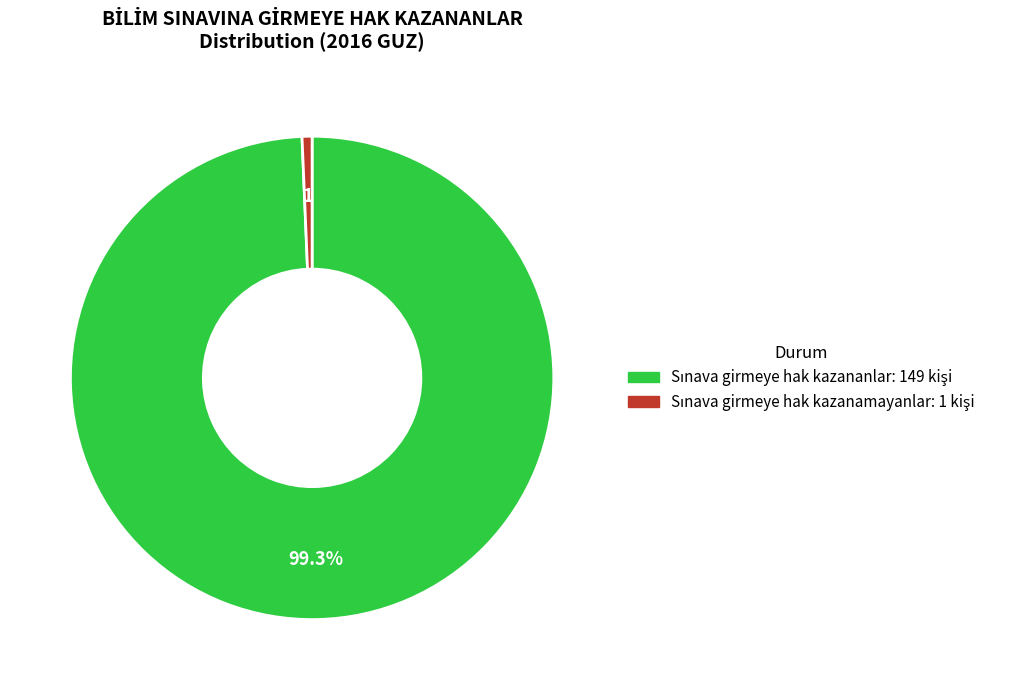

Is there a majority slice in this chart?

Yes